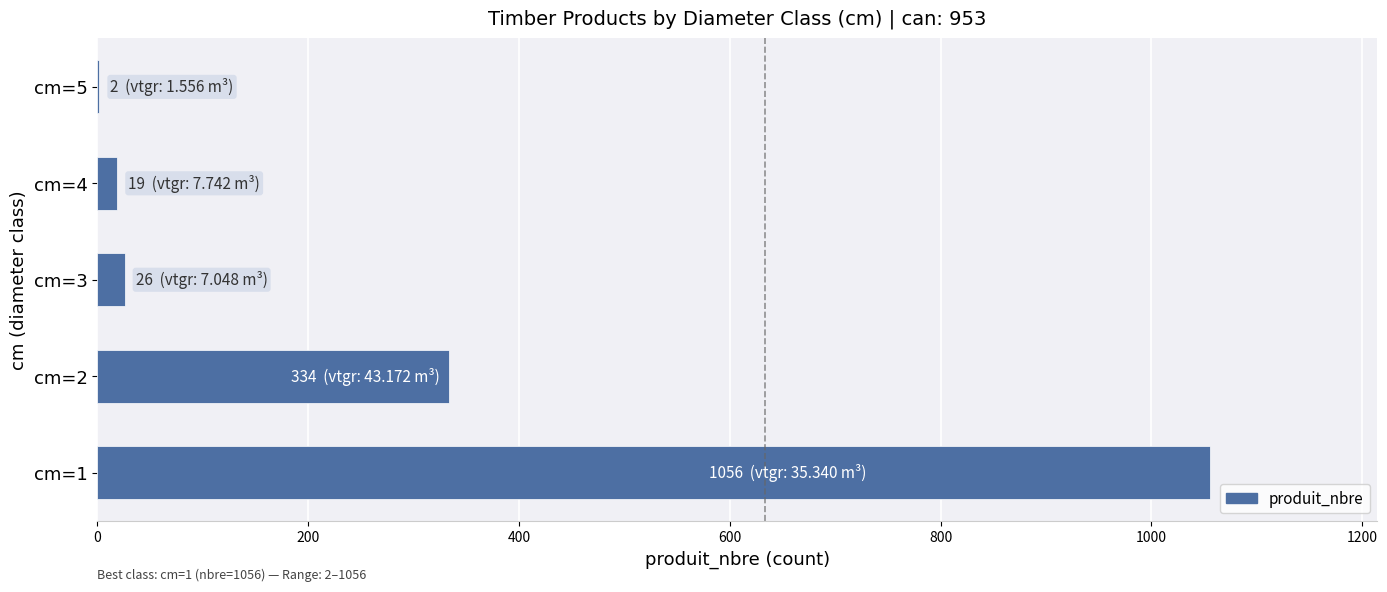

Is it true that the value at cm=1 is 341?

False